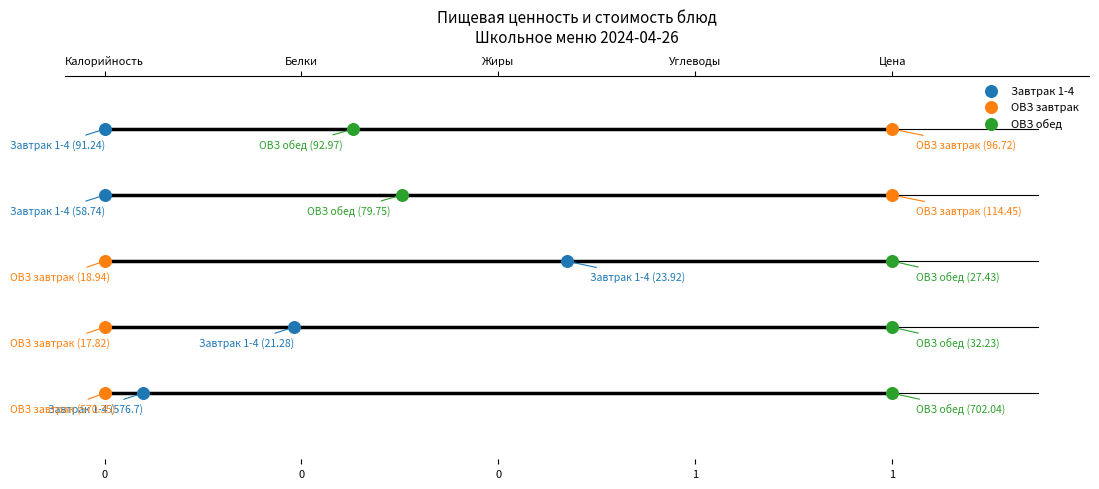

Is the value of Завтрак 1-4 at 0 greater than the value of ОВЗ обед at 0?

No